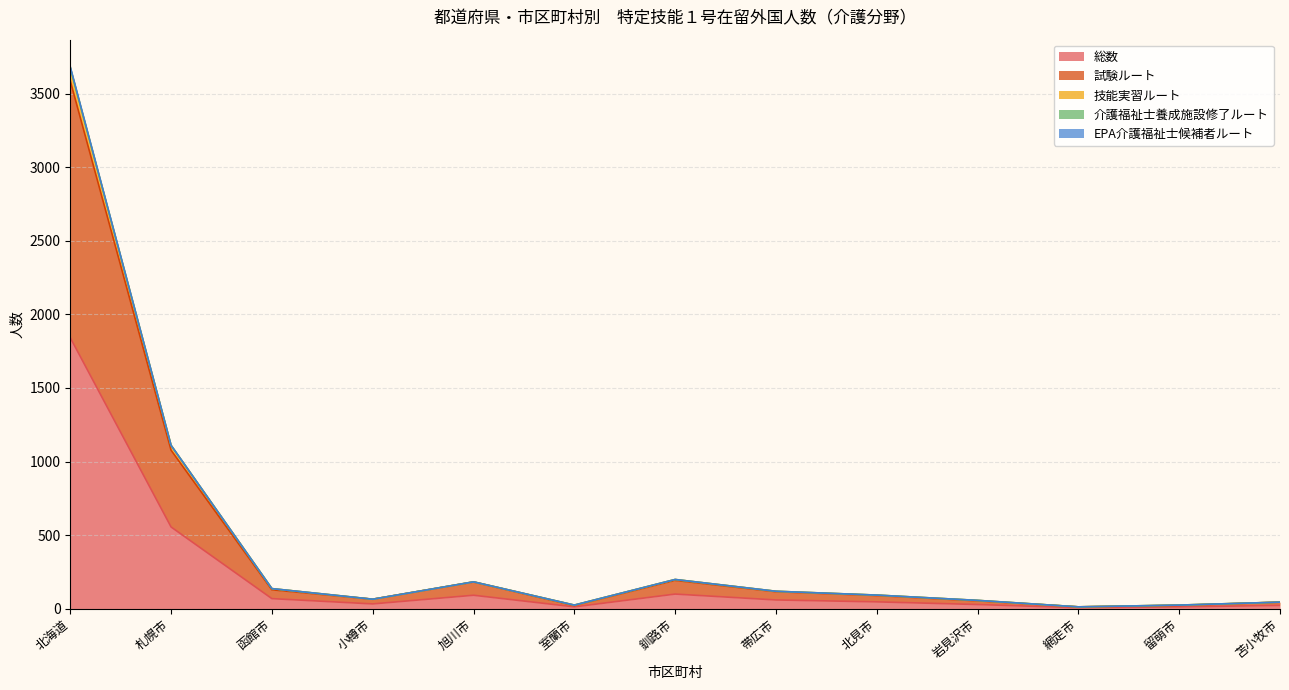

The value of 総数 at 旭川市 is 91. True or false?

True